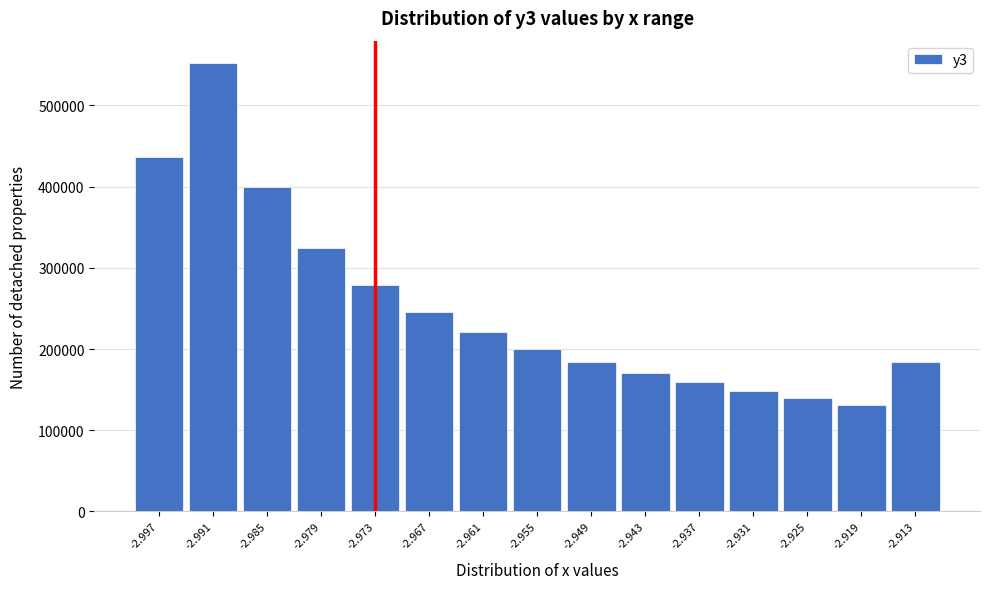

Which range on the x-axis has the tallest bar?

-2.994 to -2.988